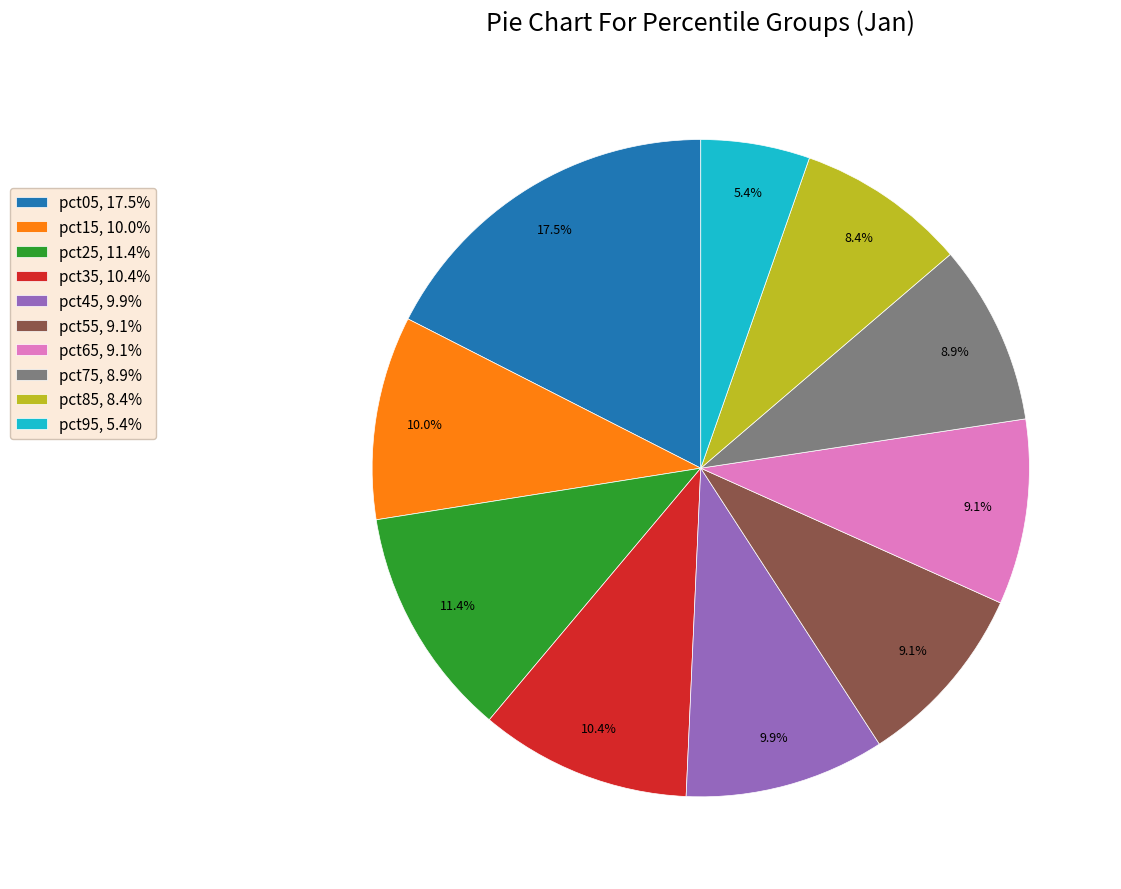

Approximately how many times larger is the value at pct55 compared to pct75?

1.0